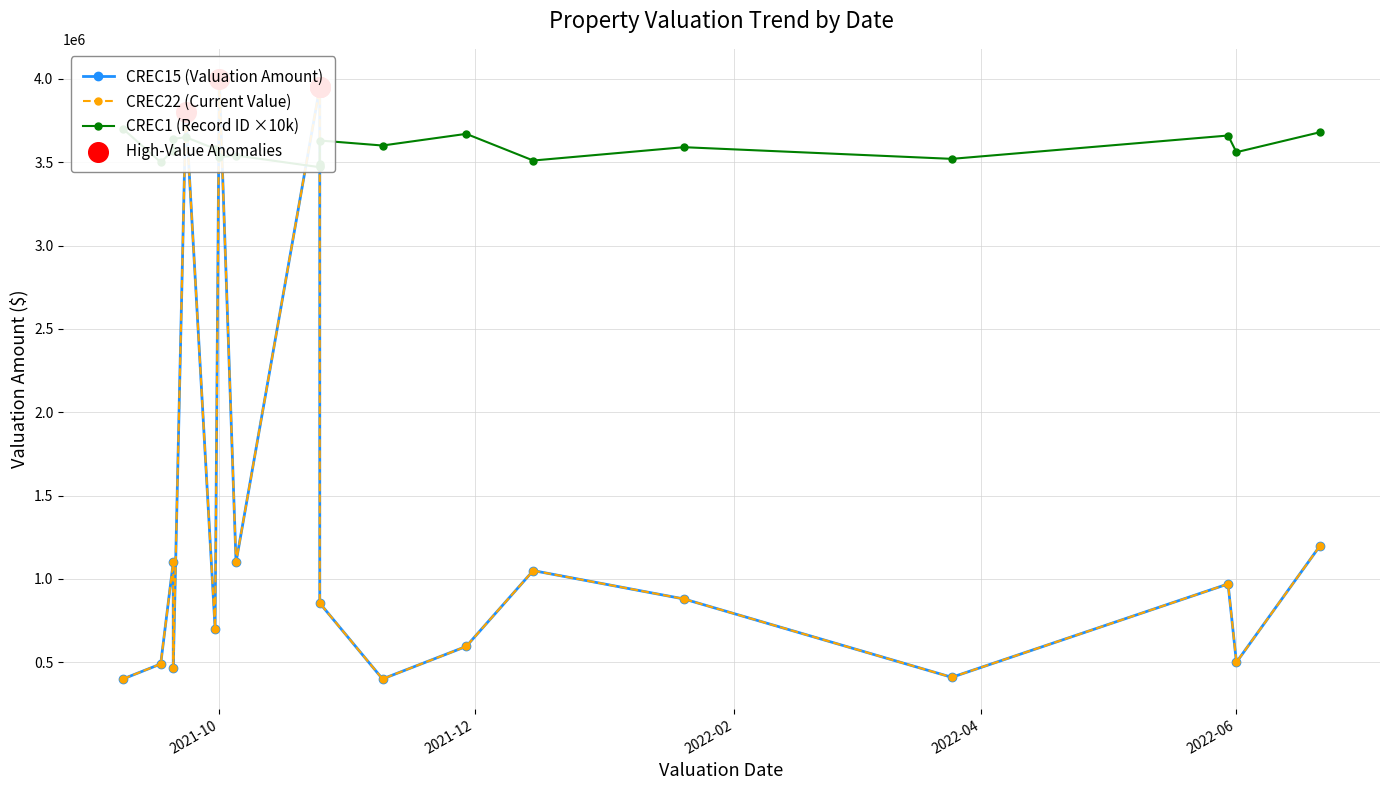

At which category is the sum across all series the highest?

2021-10-01